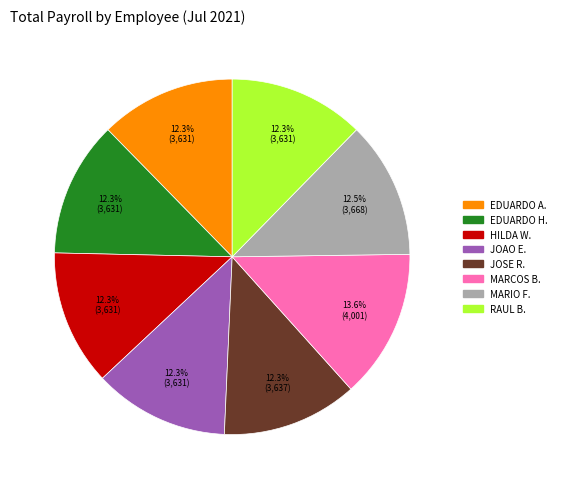

Is there any slice that represents more than half of the pie?

No